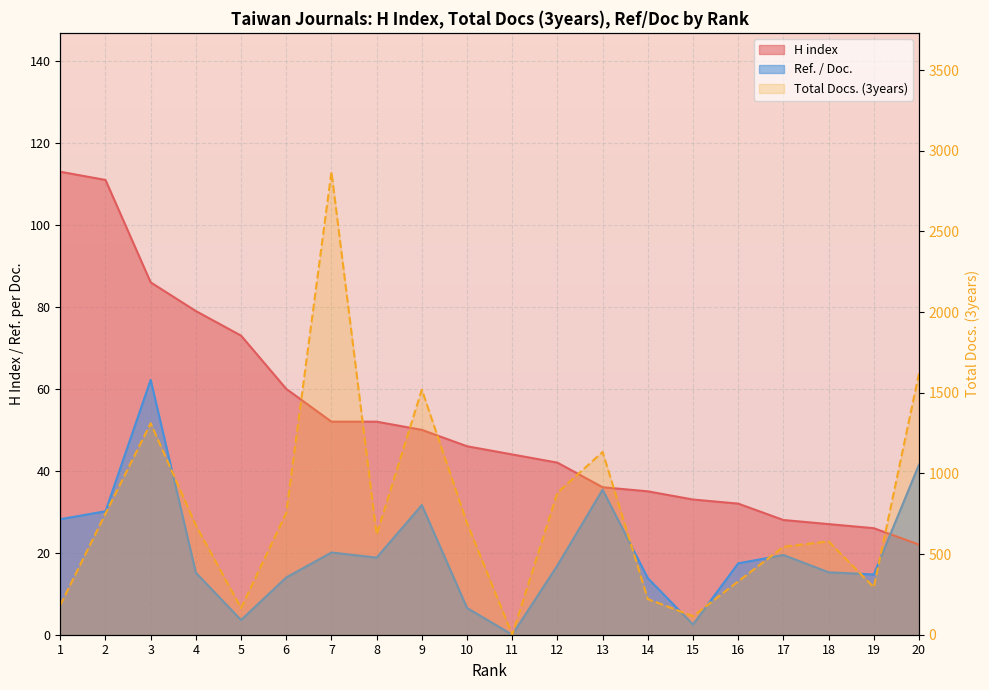

After their last crossing, which series has the higher values: Ref. / Doc. or H index?

Ref. / Doc.